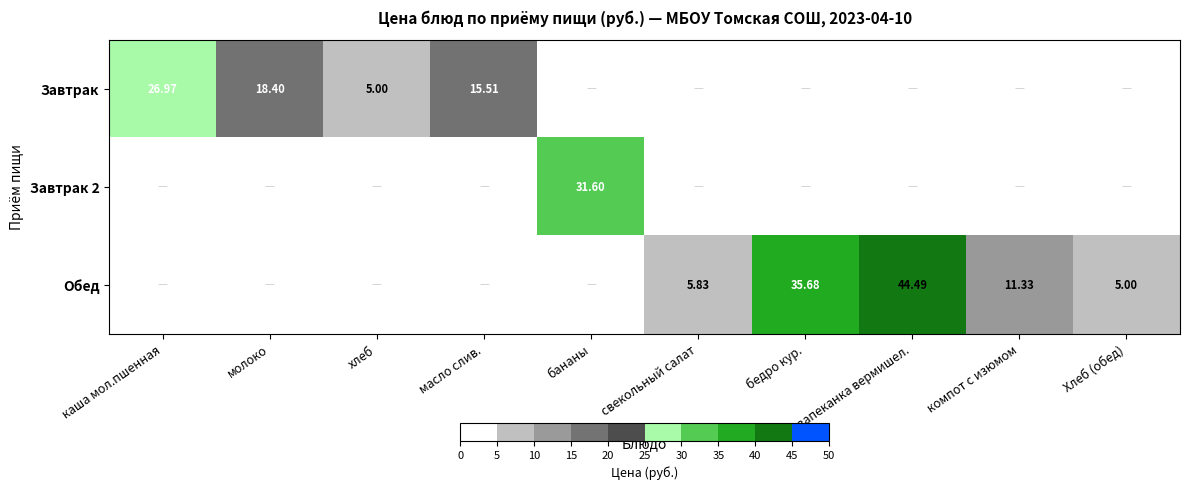

Which category has the highest value across all series?

запеканка вермишел.